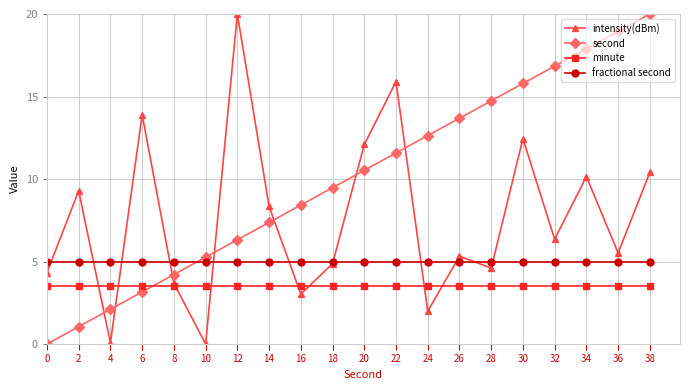

What are all the series names shown in the legend?

intensity(dBm), second, minute, fractional second